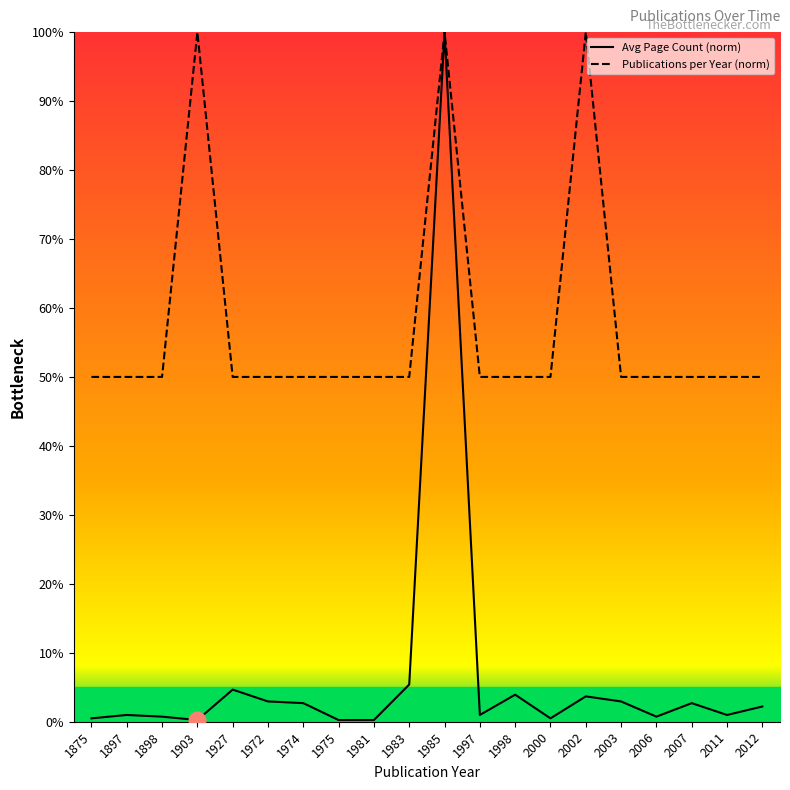

Rank the series by their average value, from lowest to highest.

Avg Page Count (norm), Publications per Year (norm)